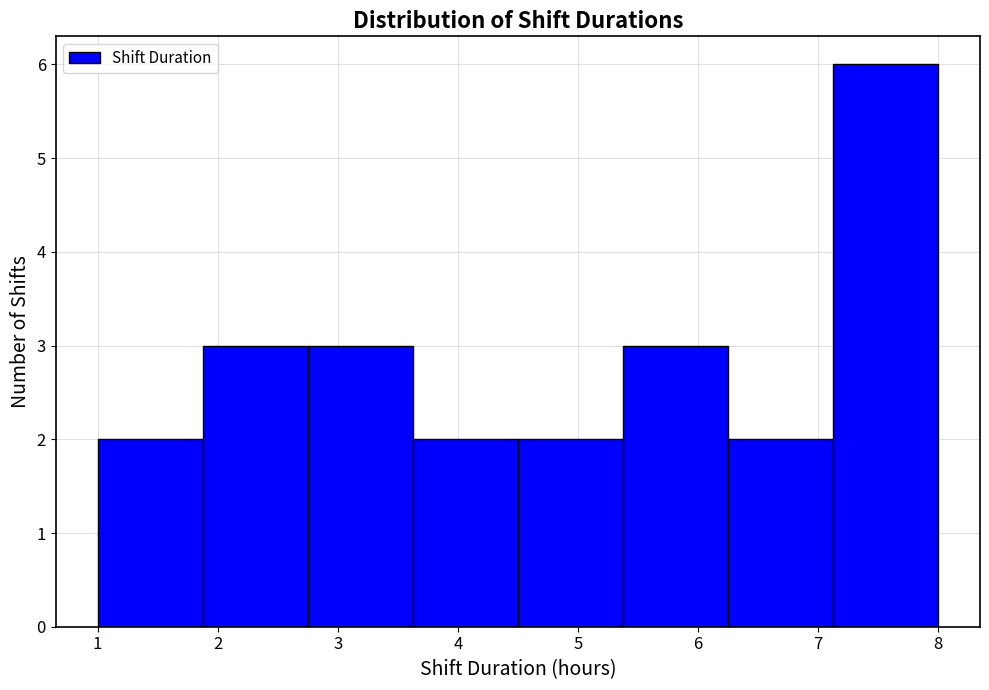

Which range on the x-axis has the tallest bar?

7.1 to 8.0